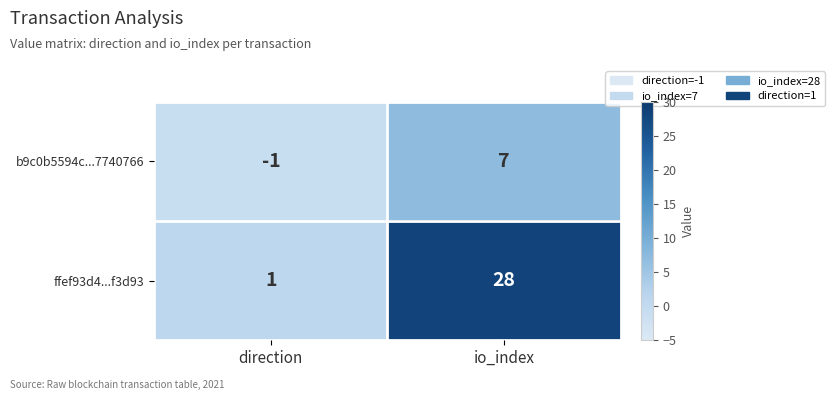

What is the sum of the b9c0b5594c...7740766 values at io_index and direction?

6